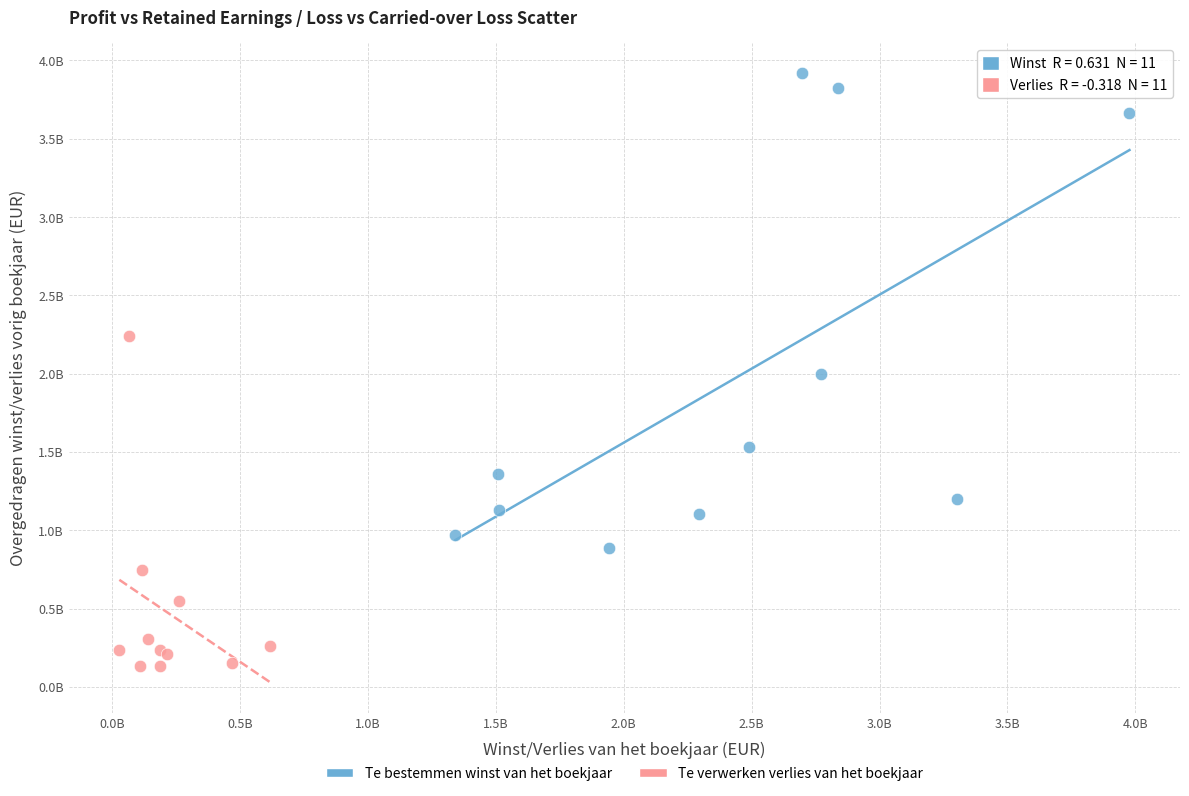

Which series reaches the maximum Y coordinate?

Te bestemmen winst van het boekjaar